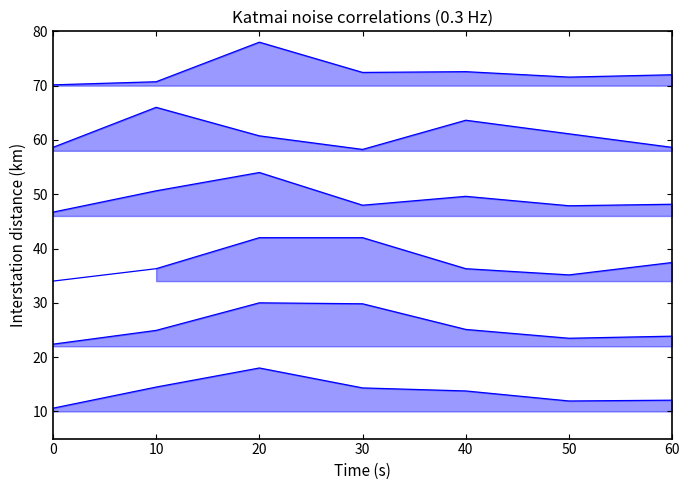

Does the chart display data point markers on the line(s)?

No